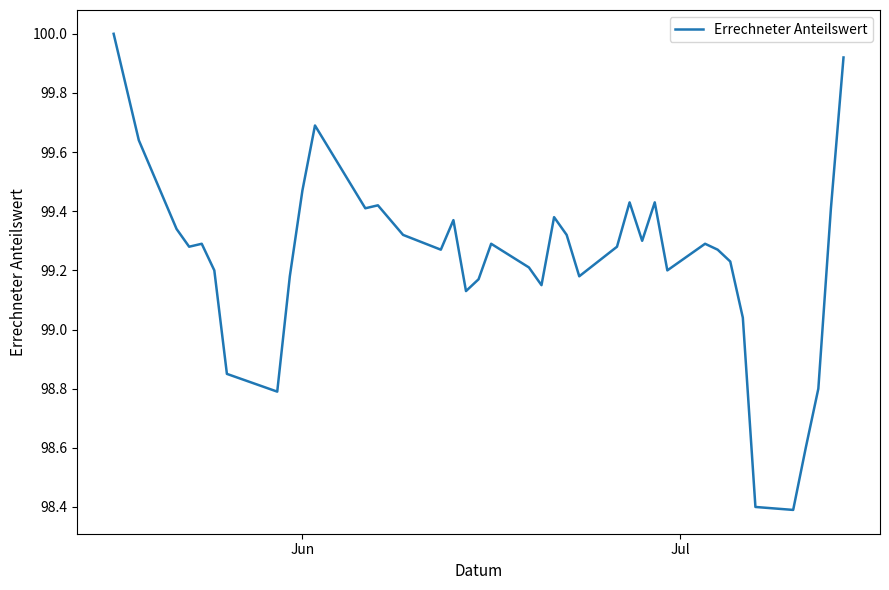

What is the difference between the maximum and minimum values?

1.6